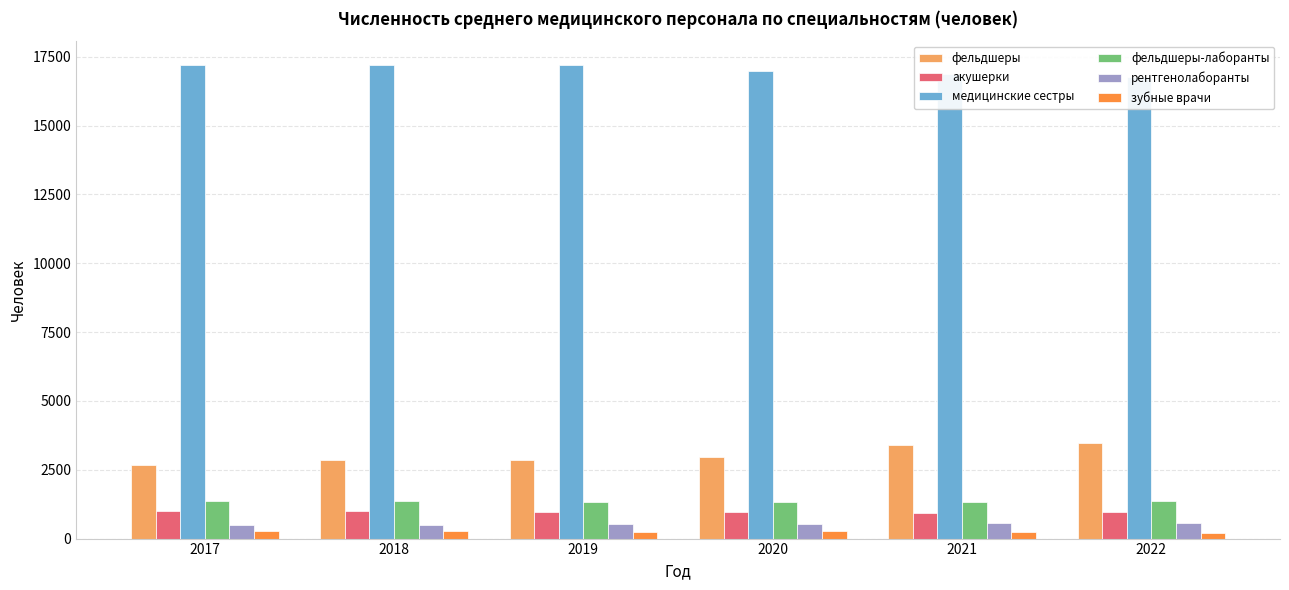

Between 2021 and 2019, which is larger?

2021